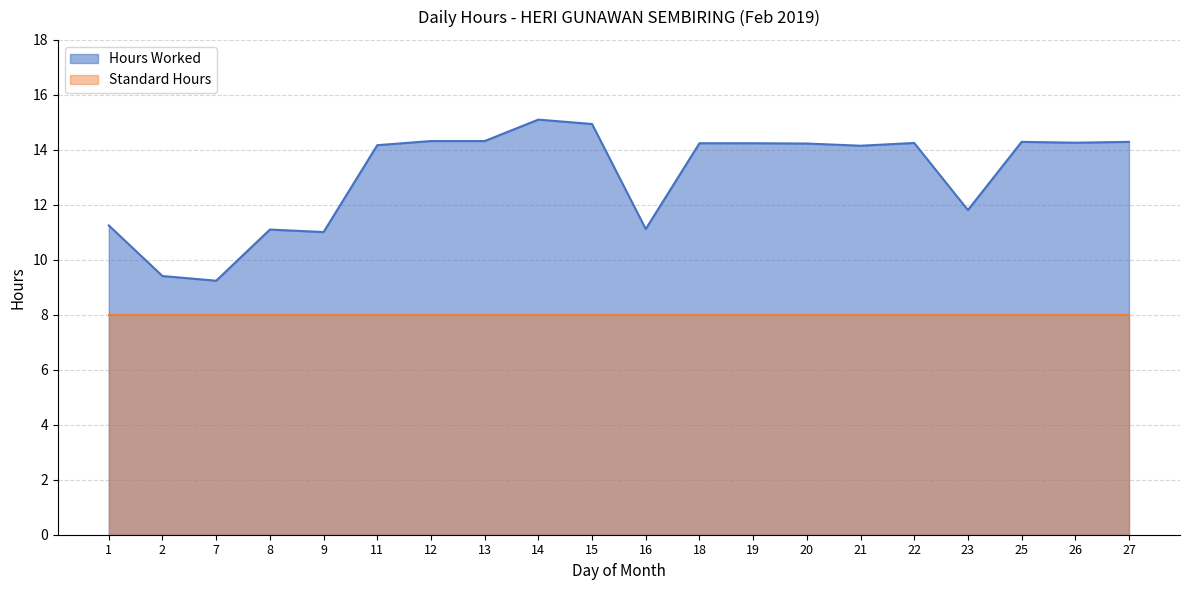

What is the sum of the values at 19 and 13?

28.6